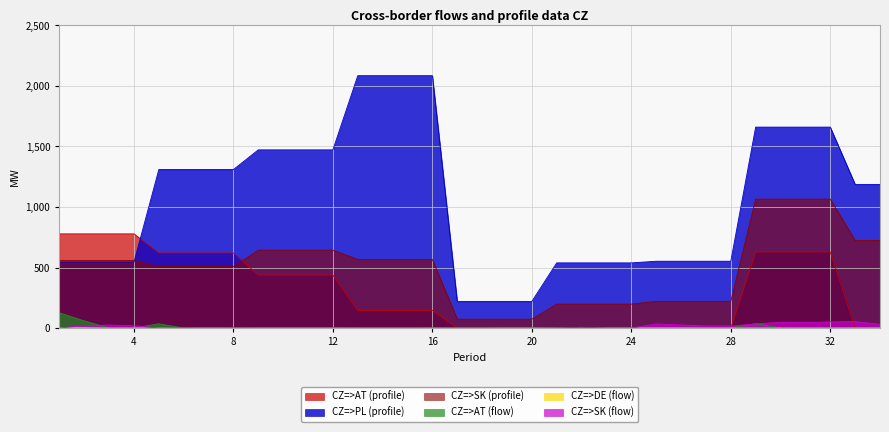

Which has a higher value, 27 or 26?

27